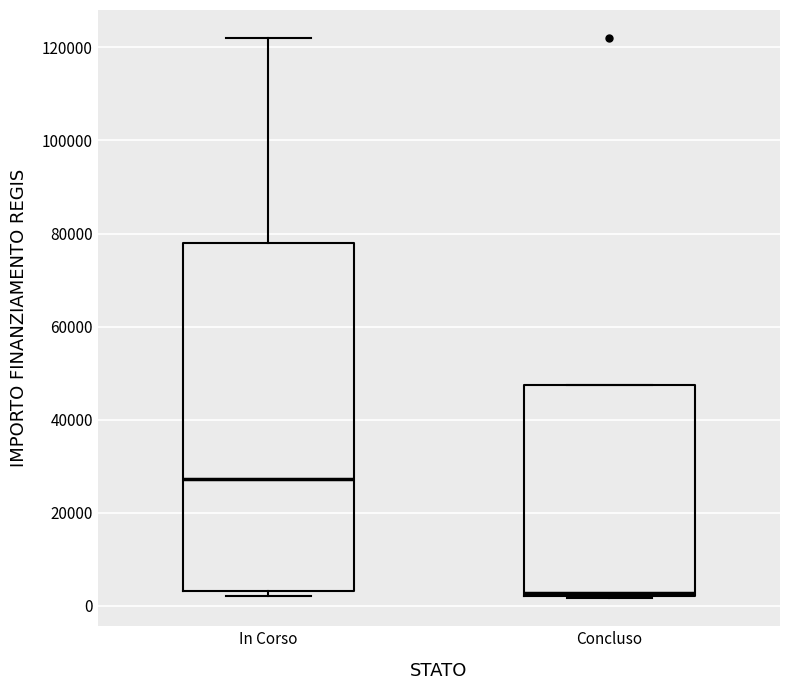

Reading left to right, transcribe this box plot: for each box, give where its median line is, the range the box spans, and where its two whiskers end, as read against the y-axis. The values are not printed on the chart, so give them approximately, as read against the axis.

In Corso: median 28000, box 4000 to 78000, whiskers 2000 to 122000
Concluso: median 2000, box 2000 to 48000, whiskers 2000 to 48000